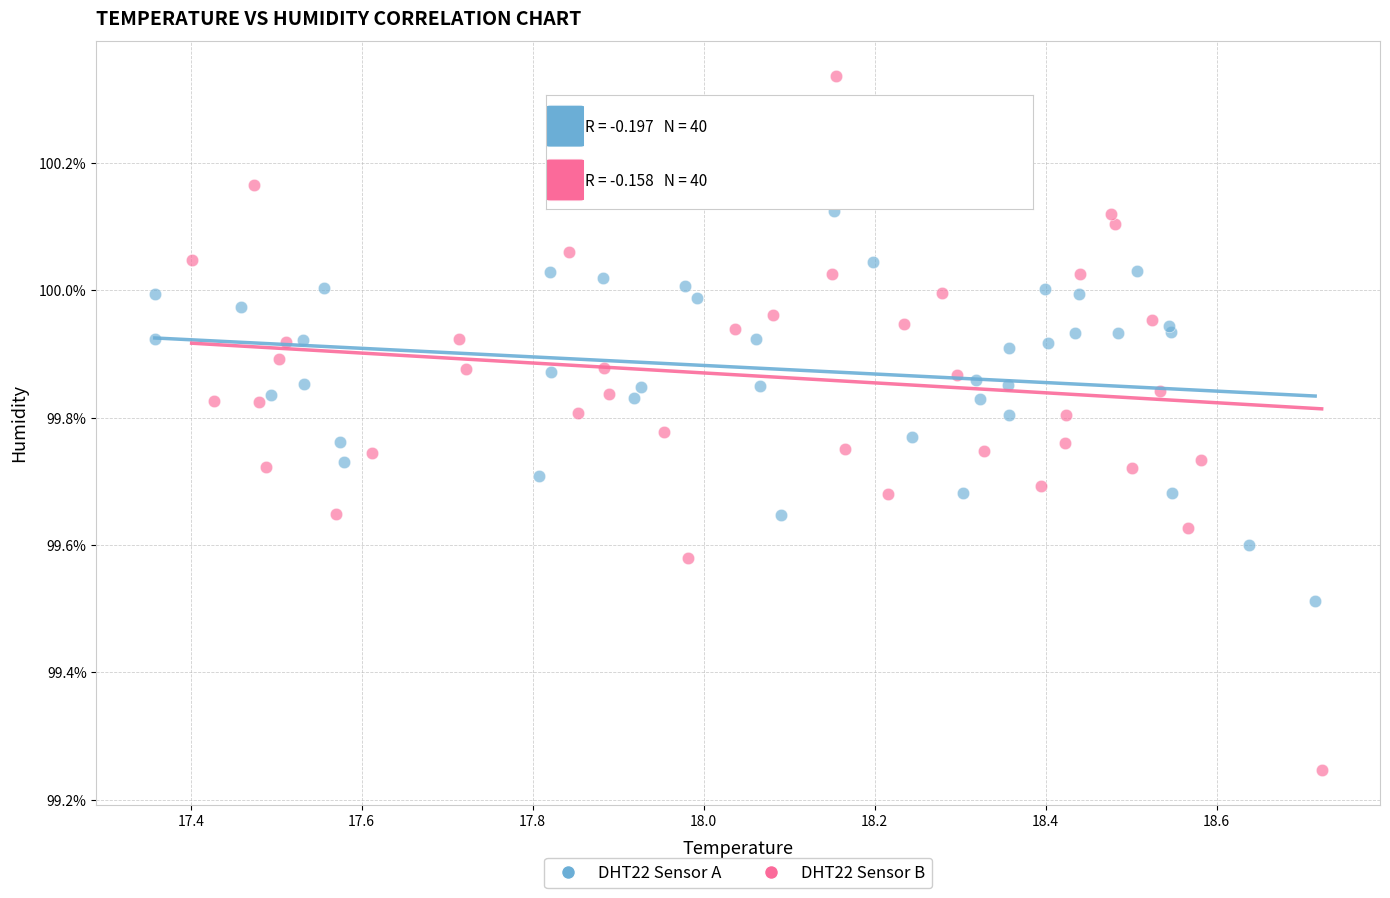

Which series reaches the maximum Y coordinate?

DHT22 Sensor B